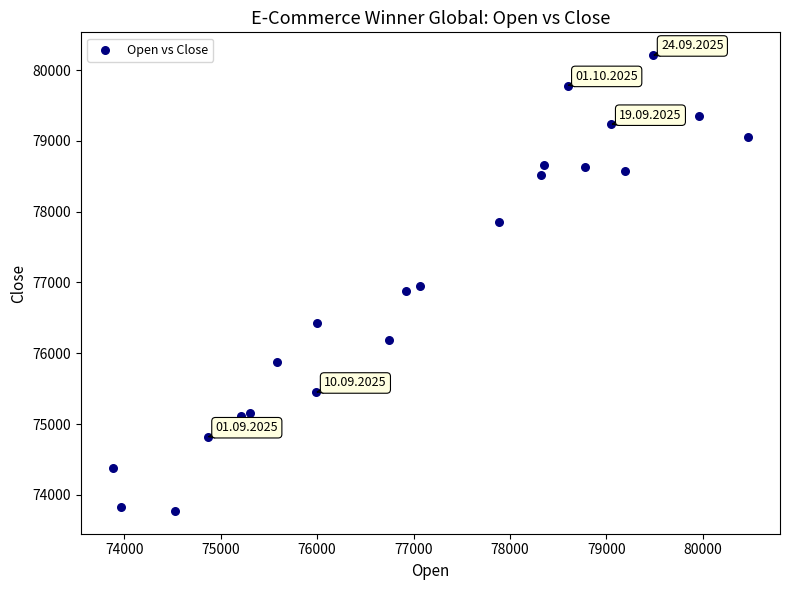

What is the range of Y values (max minus min)?

6439